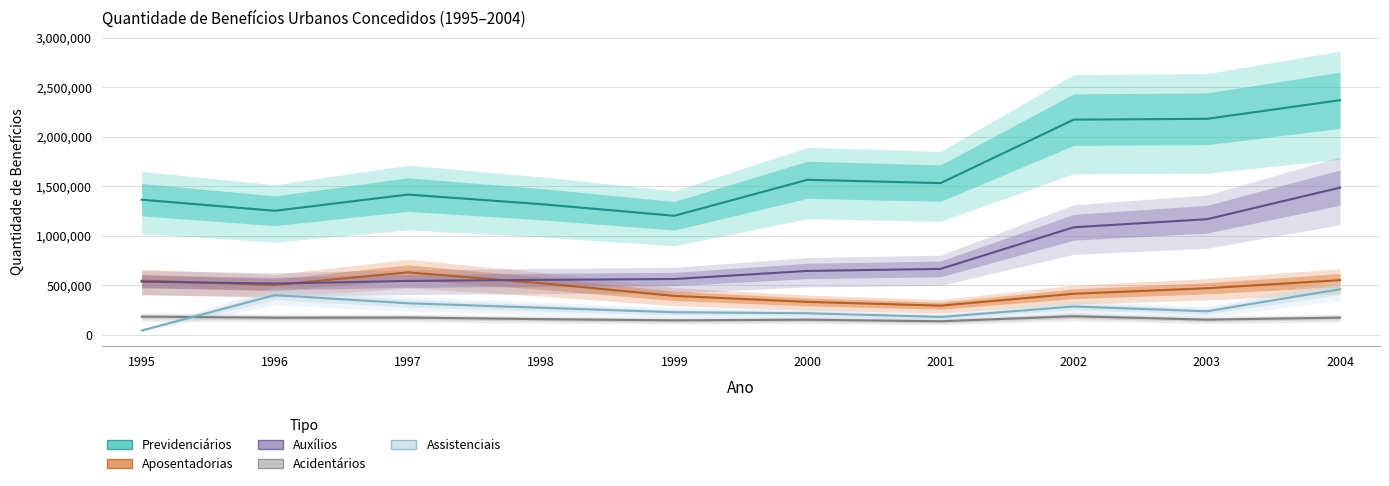

At 2001, list the series in order from largest to smallest.

Previdenciários, Auxílios, Aposentadorias, Assistenciais, Acidentários